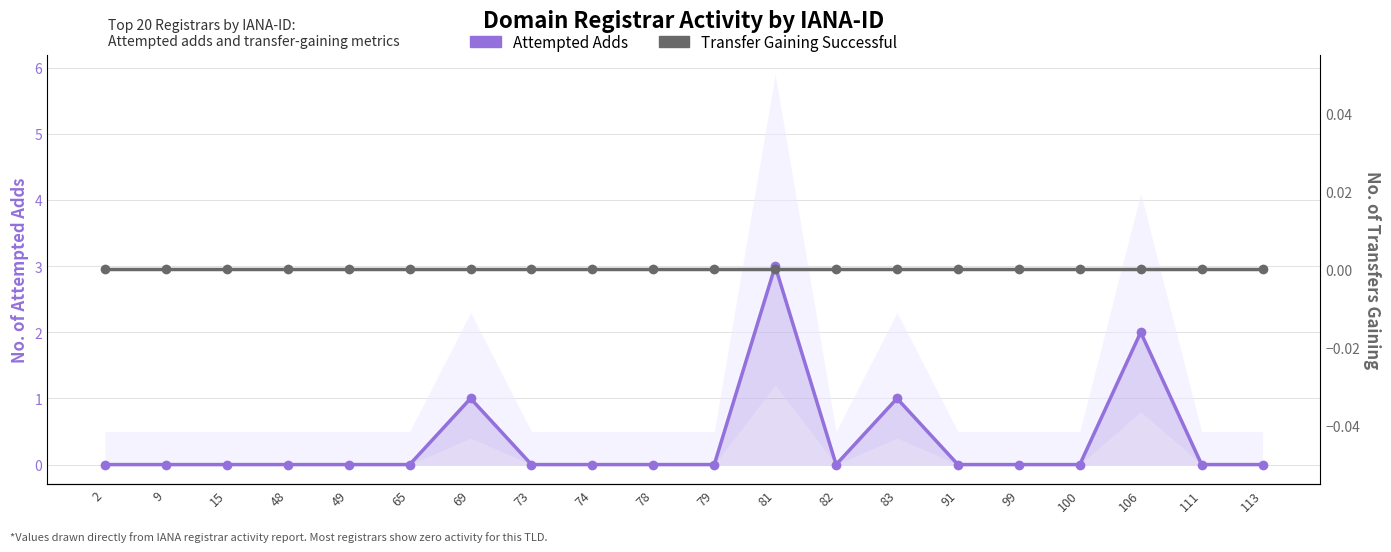

Does the chart have visible grid lines?

Yes